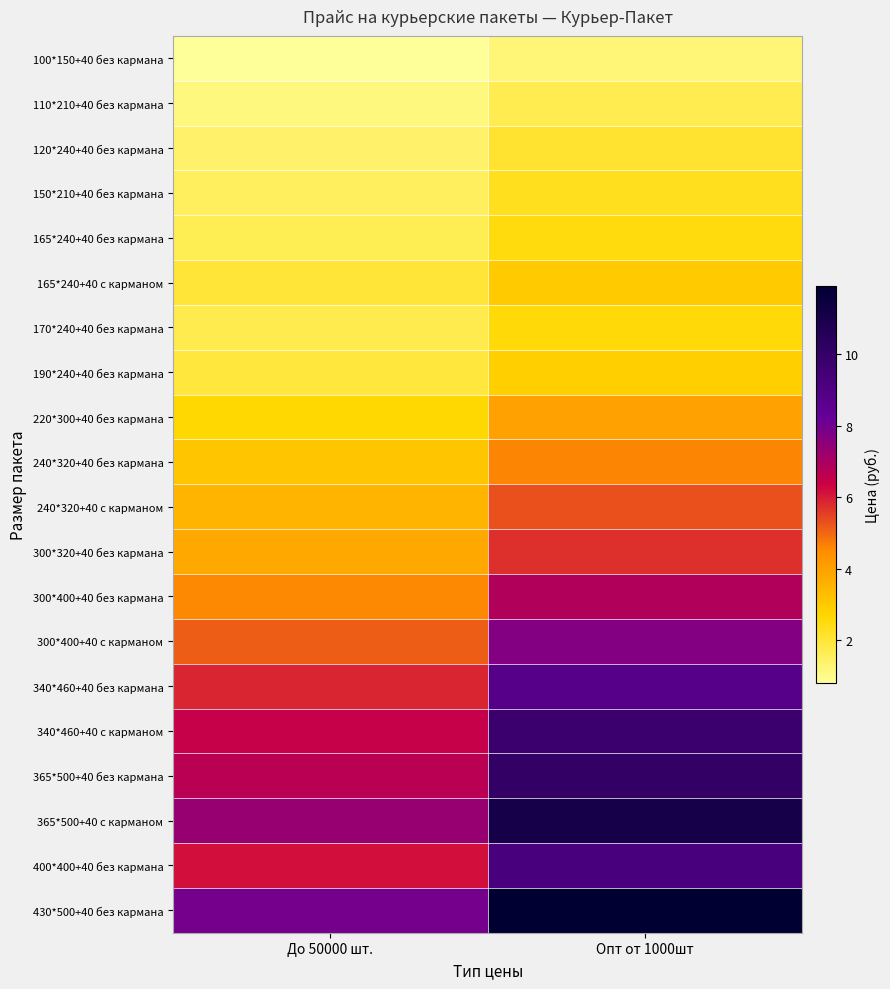

Reading right to left, extract all data points from this chart.

100*150+40 без кармана: Опт от 1000шт=1.2	До 50000 шт.=0.8
110*210+40 без кармана: Опт от 1000шт=1.7	До 50000 шт.=1.1
120*240+40 без кармана: Опт от 1000шт=2.1	До 50000 шт.=1.4
150*210+40 без кармана: Опт от 1000шт=2.3	До 50000 шт.=1.5
165*240+40 без кармана: Опт от 1000шт=2.5	До 50000 шт.=1.7
165*240+40 с карманом: Опт от 1000шт=3.0	До 50000 шт.=2.0
170*240+40 без кармана: Опт от 1000шт=2.6	До 50000 шт.=1.7
190*240+40 без кармана: Опт от 1000шт=2.9	До 50000 шт.=1.9
220*300+40 без кармана: Опт от 1000шт=4.0	До 50000 шт.=2.7
240*320+40 без кармана: Опт от 1000шт=4.6	До 50000 шт.=3.1
240*320+40 с карманом: Опт от 1000шт=5.3	До 50000 шт.=3.5
300*320+40 без кармана: Опт от 1000шт=5.7	До 50000 шт.=3.8
300*400+40 без кармана: Опт от 1000шт=6.9	До 50000 шт.=4.6
300*400+40 с карманом: Опт от 1000шт=7.7	До 50000 шт.=5.1
340*460+40 без кармана: Опт от 1000шт=8.8	До 50000 шт.=5.9
340*460+40 с карманом: Опт от 1000шт=9.7	До 50000 шт.=6.5
365*500+40 без кармана: Опт от 1000шт=10.0	До 50000 шт.=6.7
365*500+40 с карманом: Опт от 1000шт=11.0	До 50000 шт.=7.3
400*400+40 без кармана: Опт от 1000шт=9.3	До 50000 шт.=6.2
430*500+40 без кармана: Опт от 1000шт=11.9	До 50000 шт.=7.9